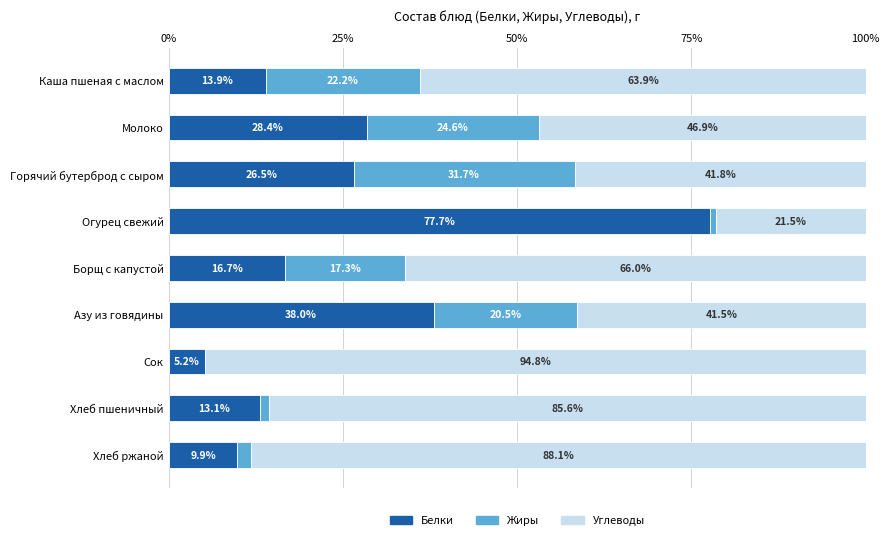

What is the total value across all series at Каша пшеная с маслом?

100.0